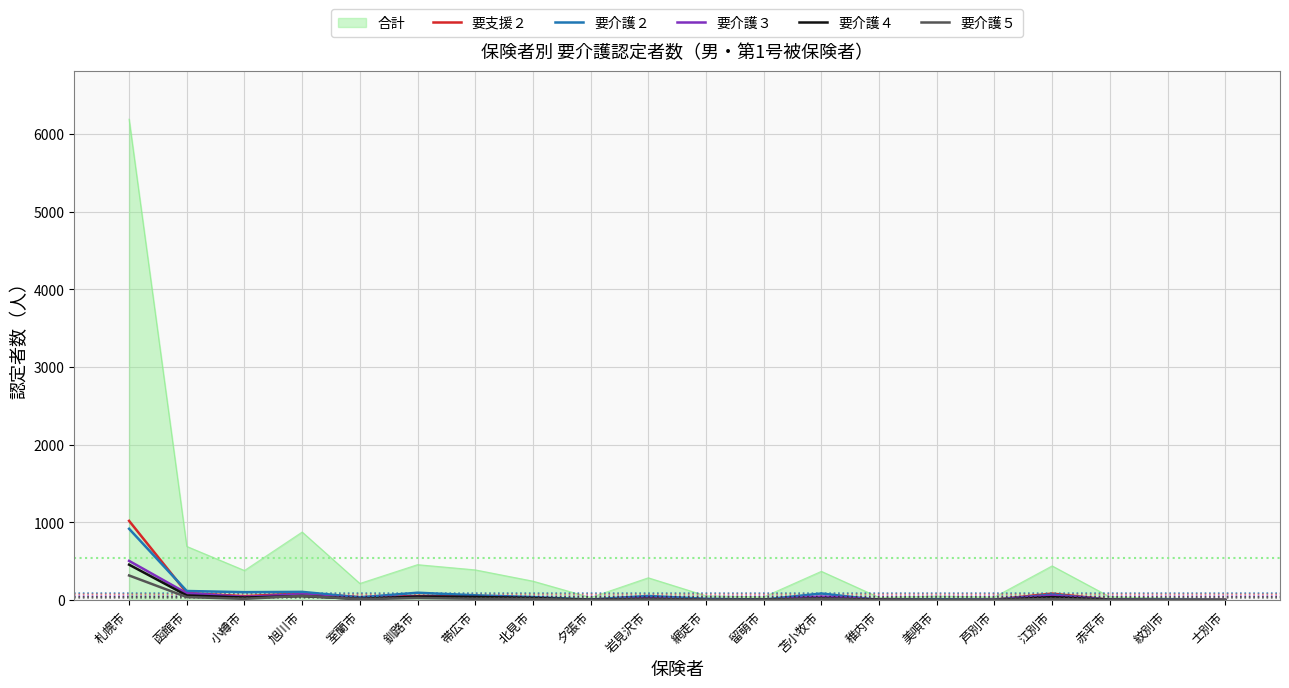

At how many categories does at least one series exceed 588?

3